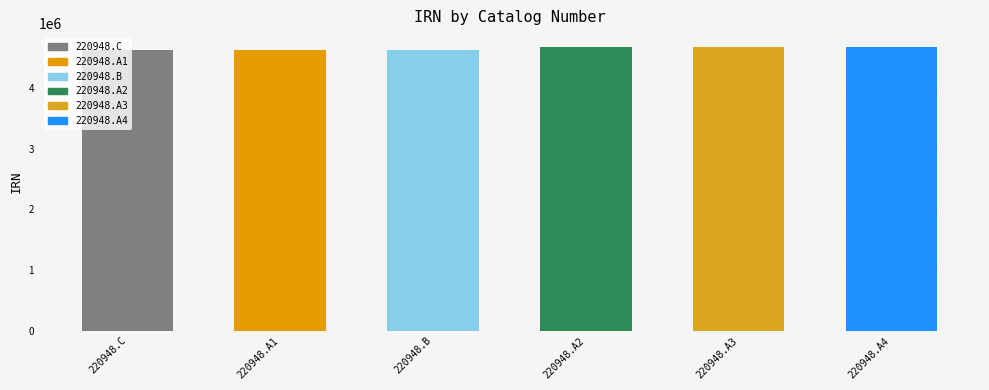

What is the change in value from 220948.B to 220948.A3?

+40431